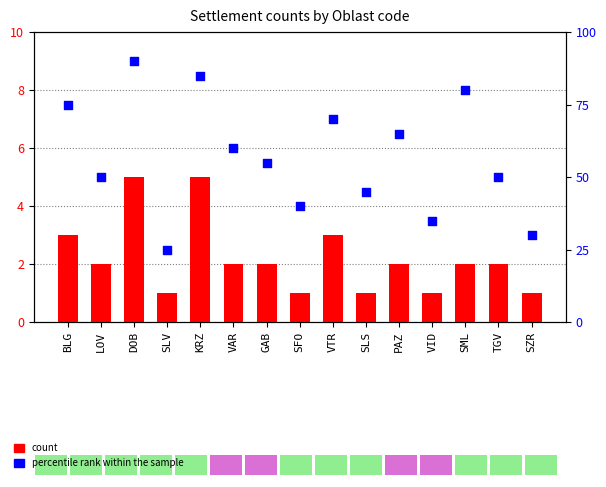

At which category is the sum across all series the highest?

DOB